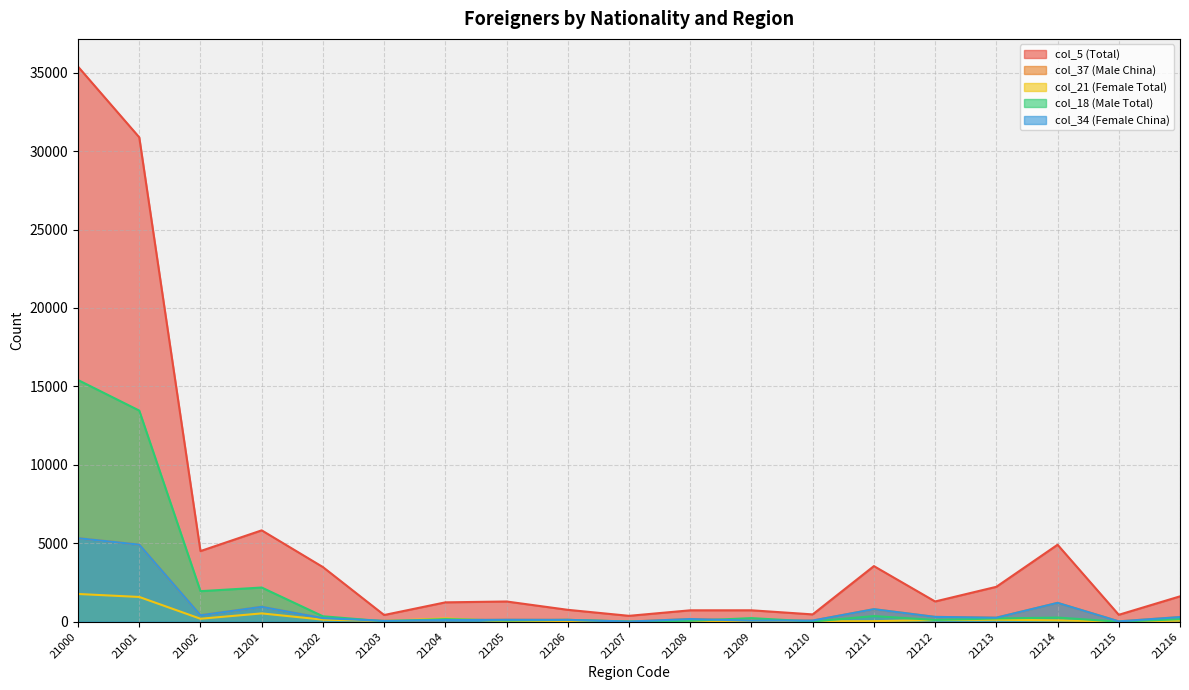

Reading left to right, extract all data points from this chart.

col_5 (Total): 35382	30878	4504	5825	3484	428	1235	1290	759	376	728	729	467	3546	1291	2226	4908	442	1618
col_37 (Male China): 5324	4913	411	949	227	57	105	124	119	11	172	69	75	800	308	258	1202	24	298
col_21 (Female Total): 1769	1579	190	531	132	51	212	36	17	5	37	53	26	36	108	128	86	8	66
col_18 (Male Total): 15407	13459	1948	2180	347	30	165	75	119	17	59	230	14	361	113	207	265	3	163
col_34 (Female China): 5324	4913	411	949	227	57	105	124	119	11	172	69	75	800	308	258	1202	24	298